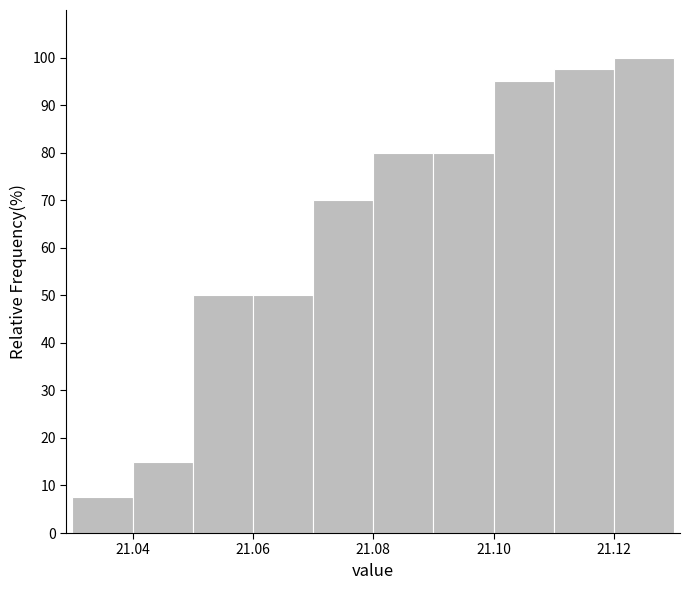

Which range on the x-axis has the tallest bar?

21.12 to 21.13